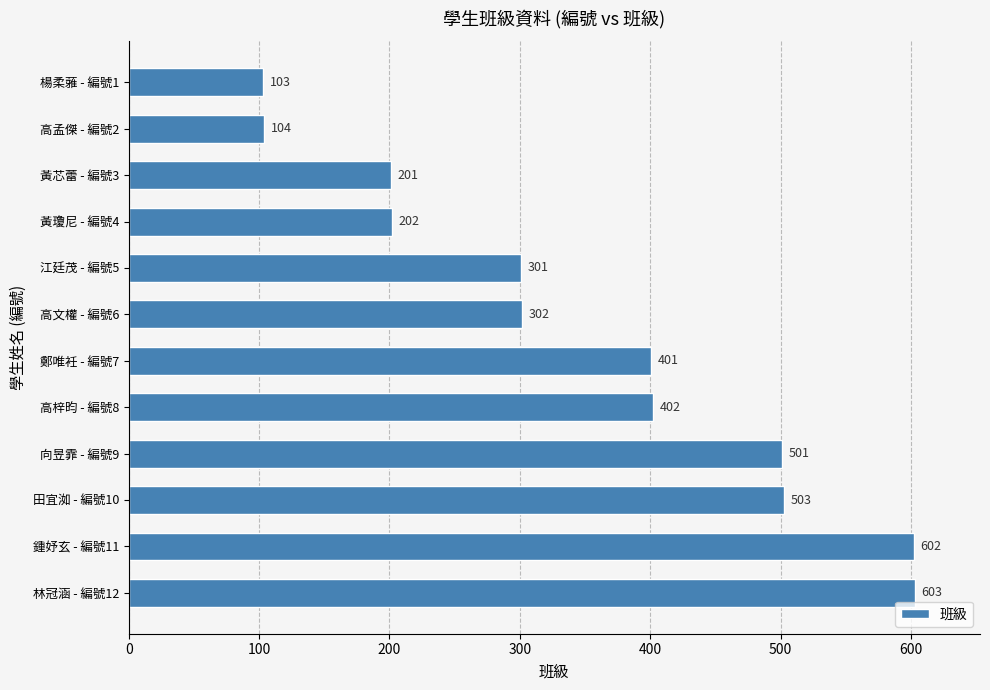

What is the difference between the maximum and second lowest values?

499